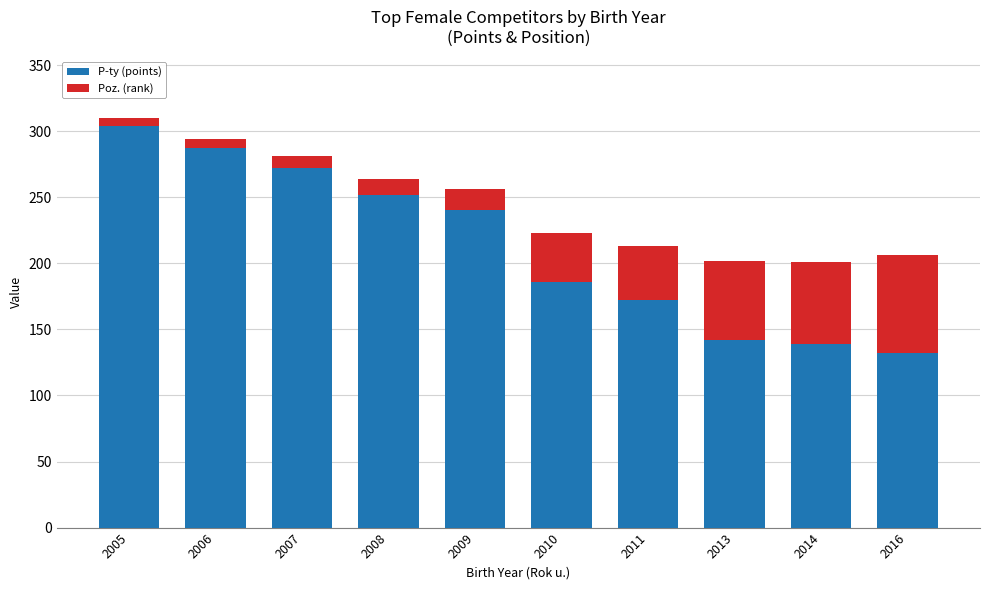

What is the difference between the second highest and second lowest values in the P-ty (points) series?

148